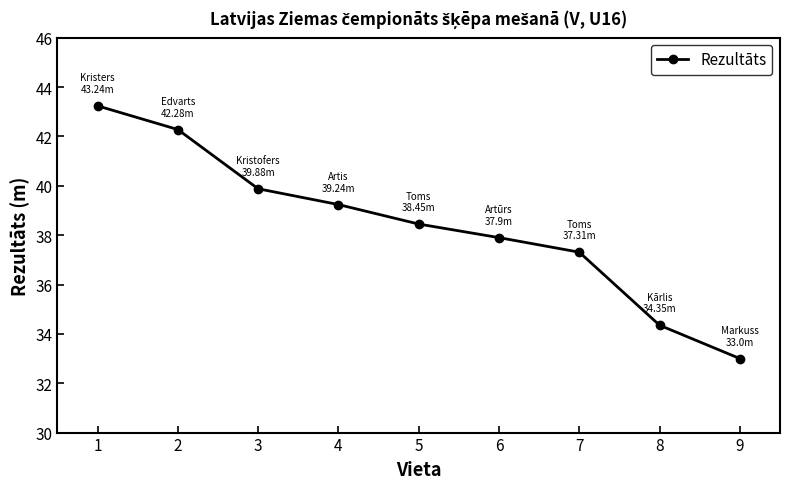

True or false: the data shows 66.1 at 4.

False